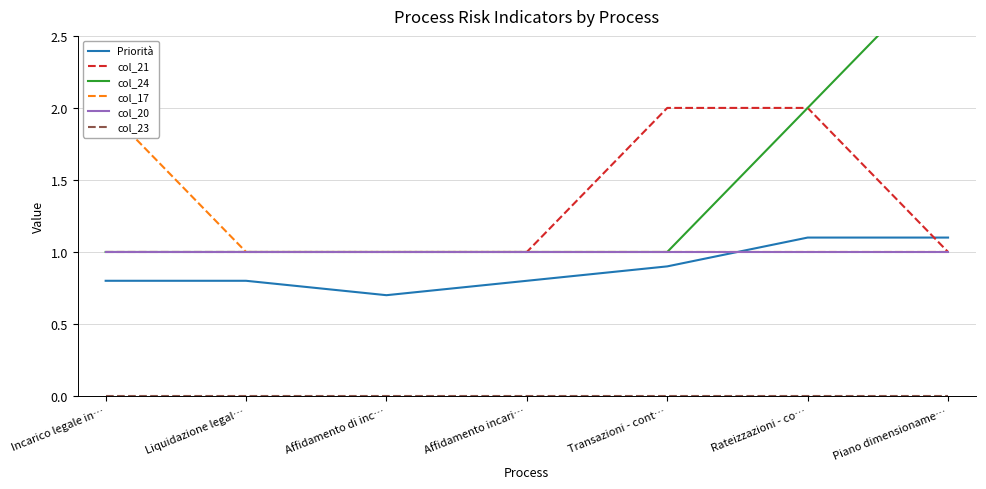

Between Liquidazione legal… and Transazioni - cont…, which is larger?

Transazioni - cont…